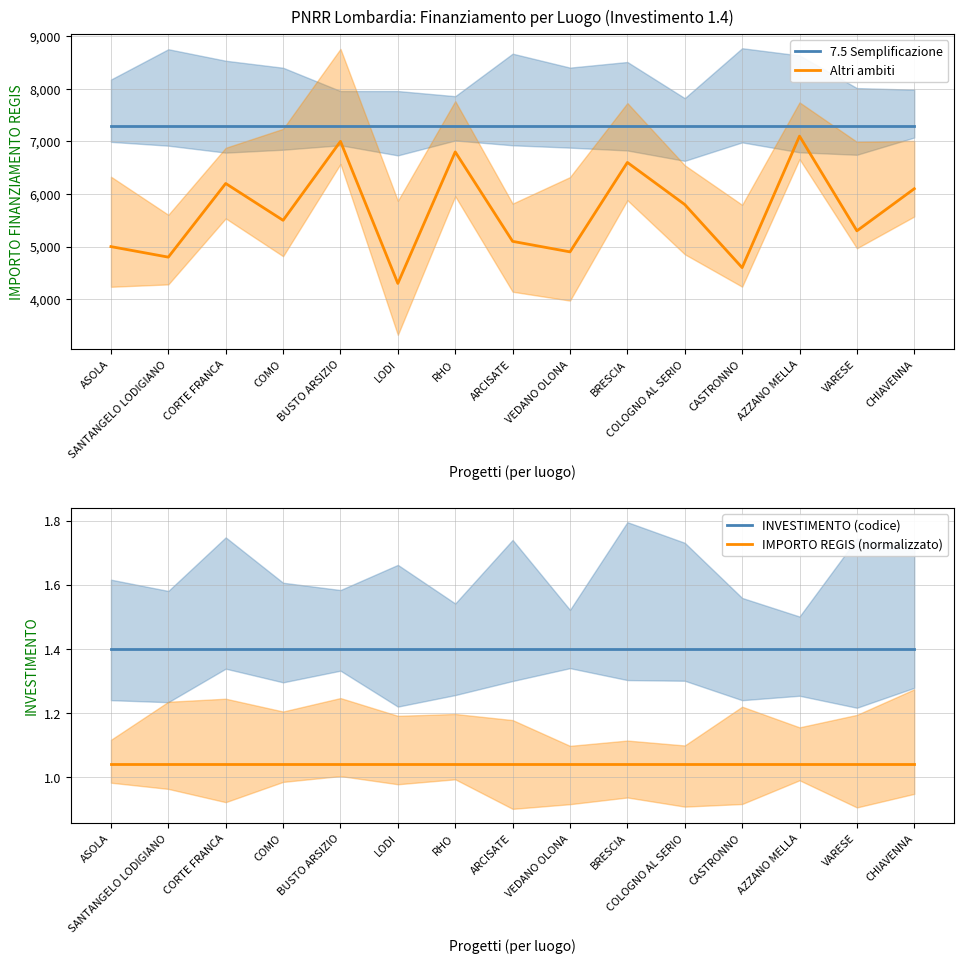

What position from the left is COMO?

4